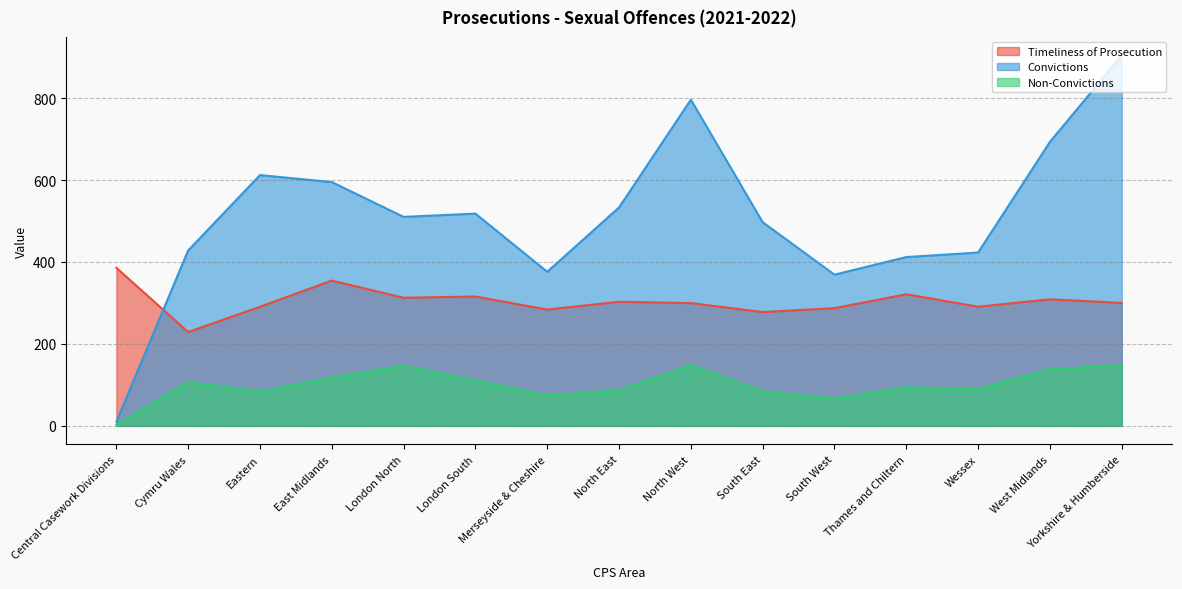

What is the value of the Non-Convictions point at the 11th from the left?

67.0